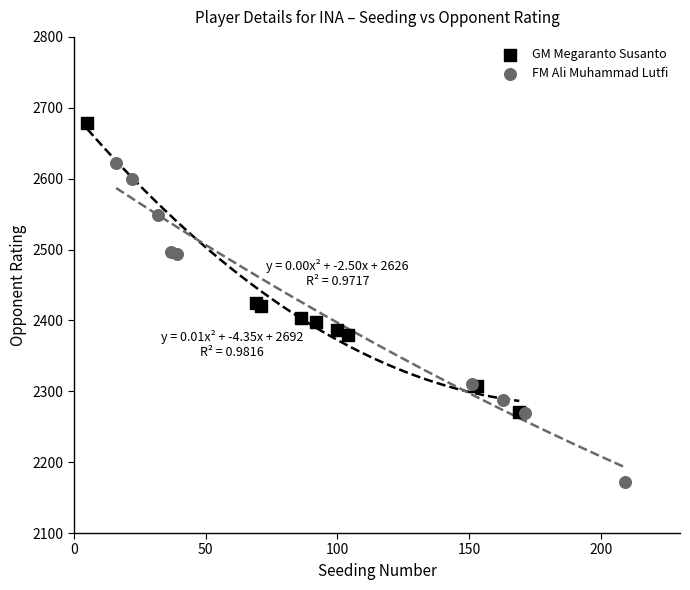

What are all the series names shown in the legend?

GM Megaranto Susanto, FM Ali Muhammad Lutfi